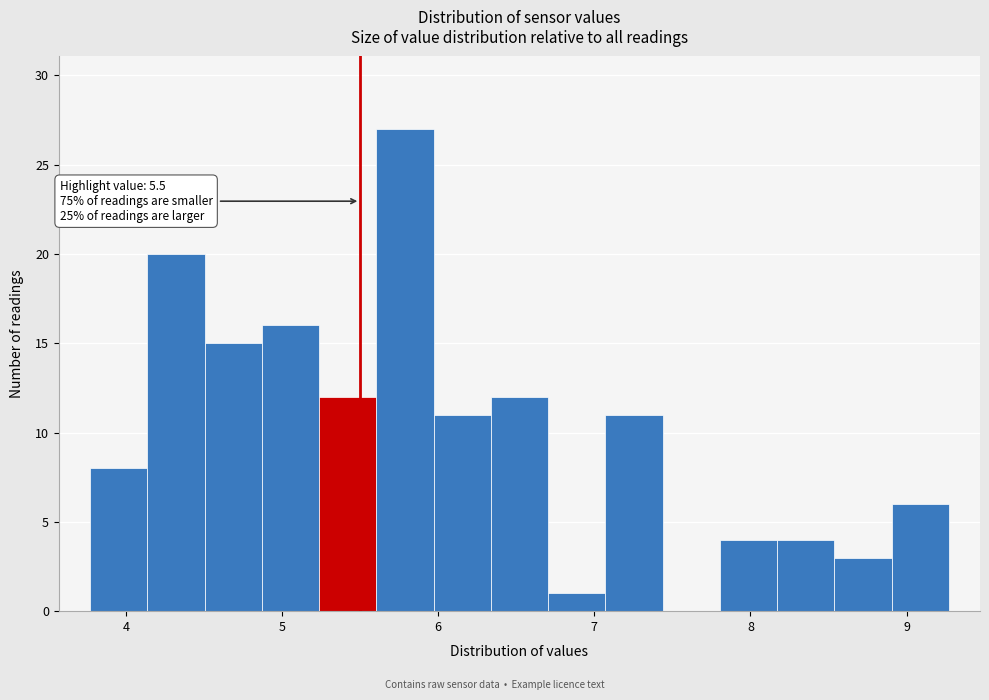

Read against the x-axis, roughly where is the centre of the tallest bar?

5.8